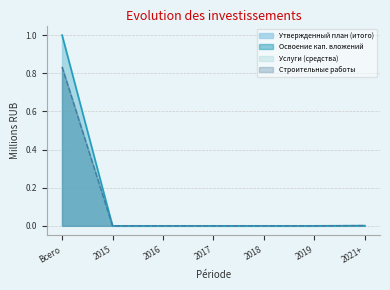

What position from the left is 2021+?

7